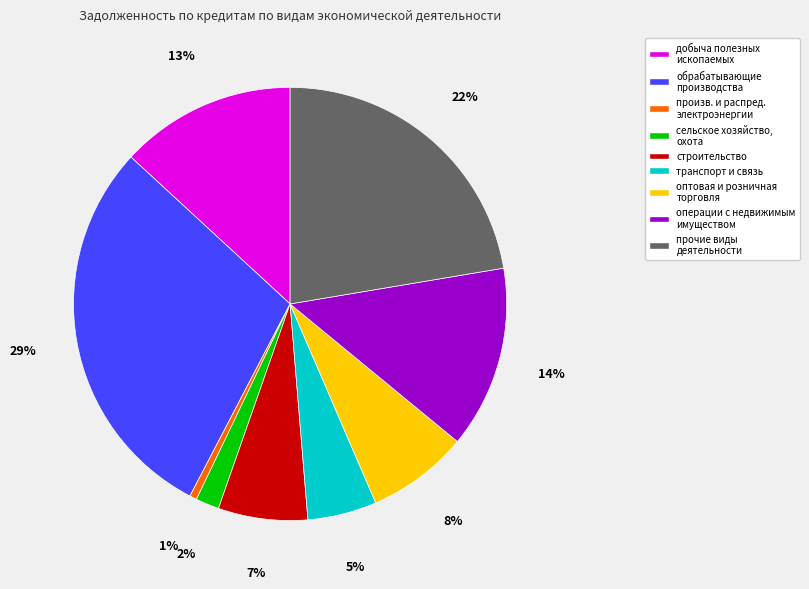

Is there any slice that represents more than half of the pie?

No